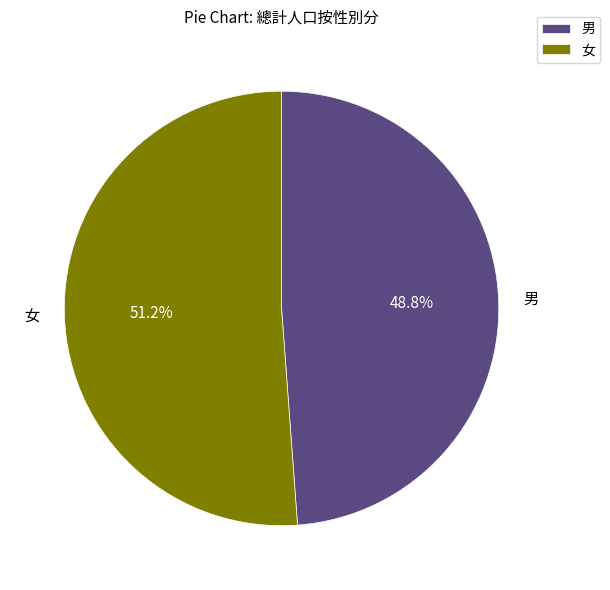

How many segments does this pie chart have?

2